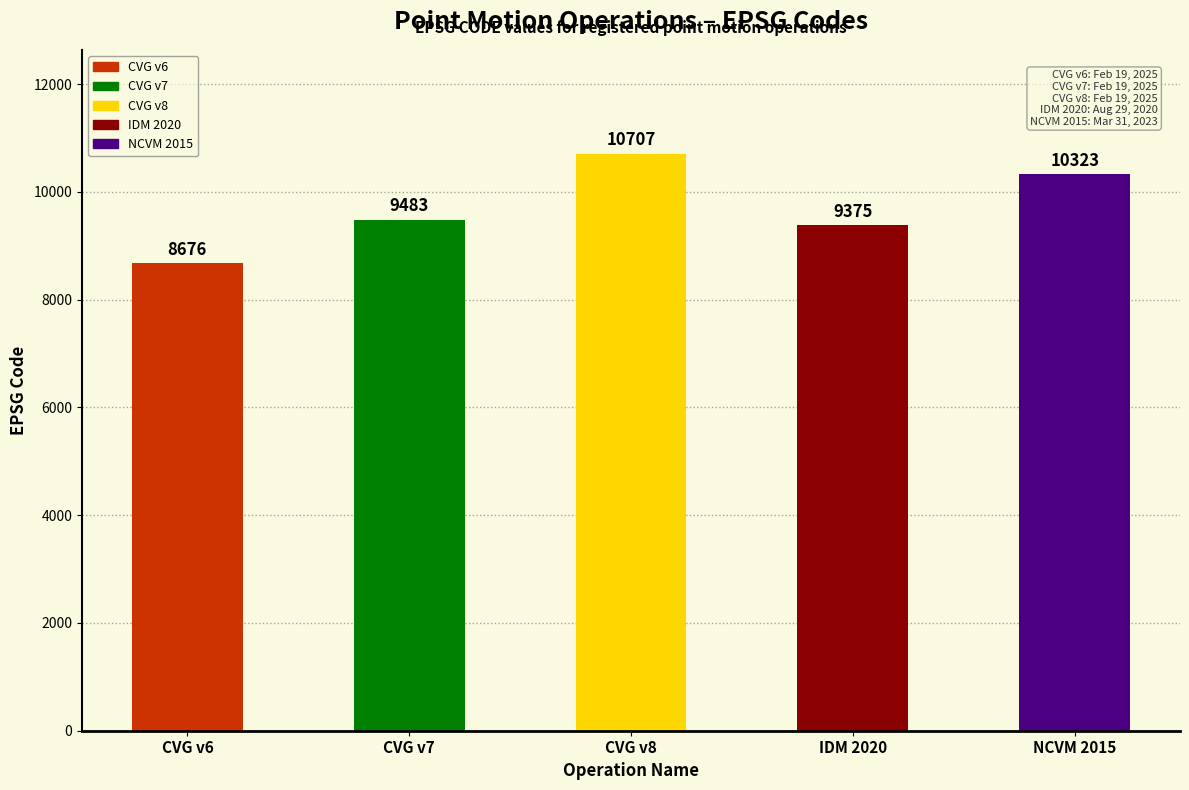

True or false: the data shows 10707 at Canada velocity grid v8.

True